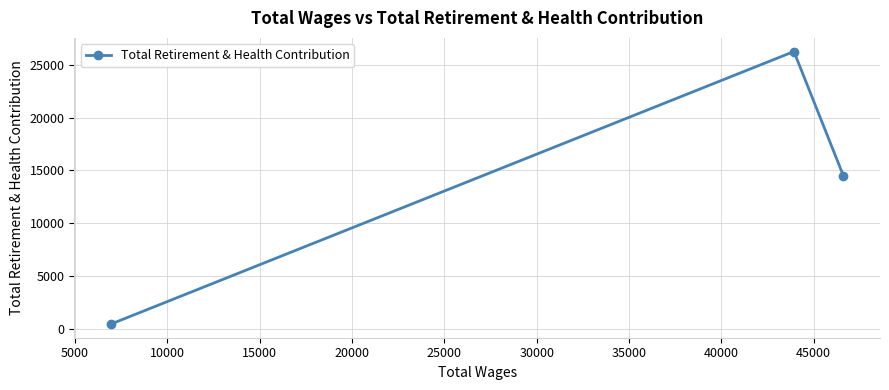

What is the maximum value shown in the chart?

26258